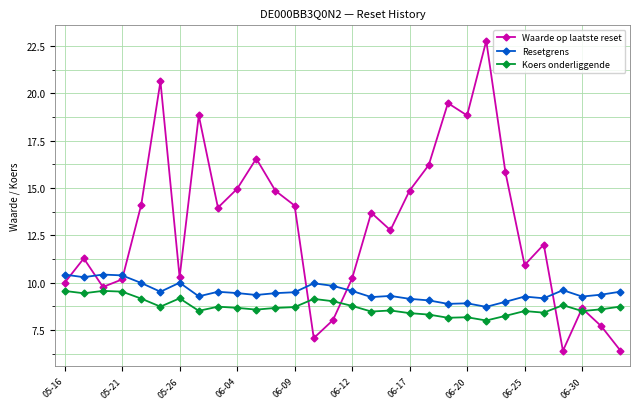

How many values in the Waarde op laatste reset series are below 13?

15